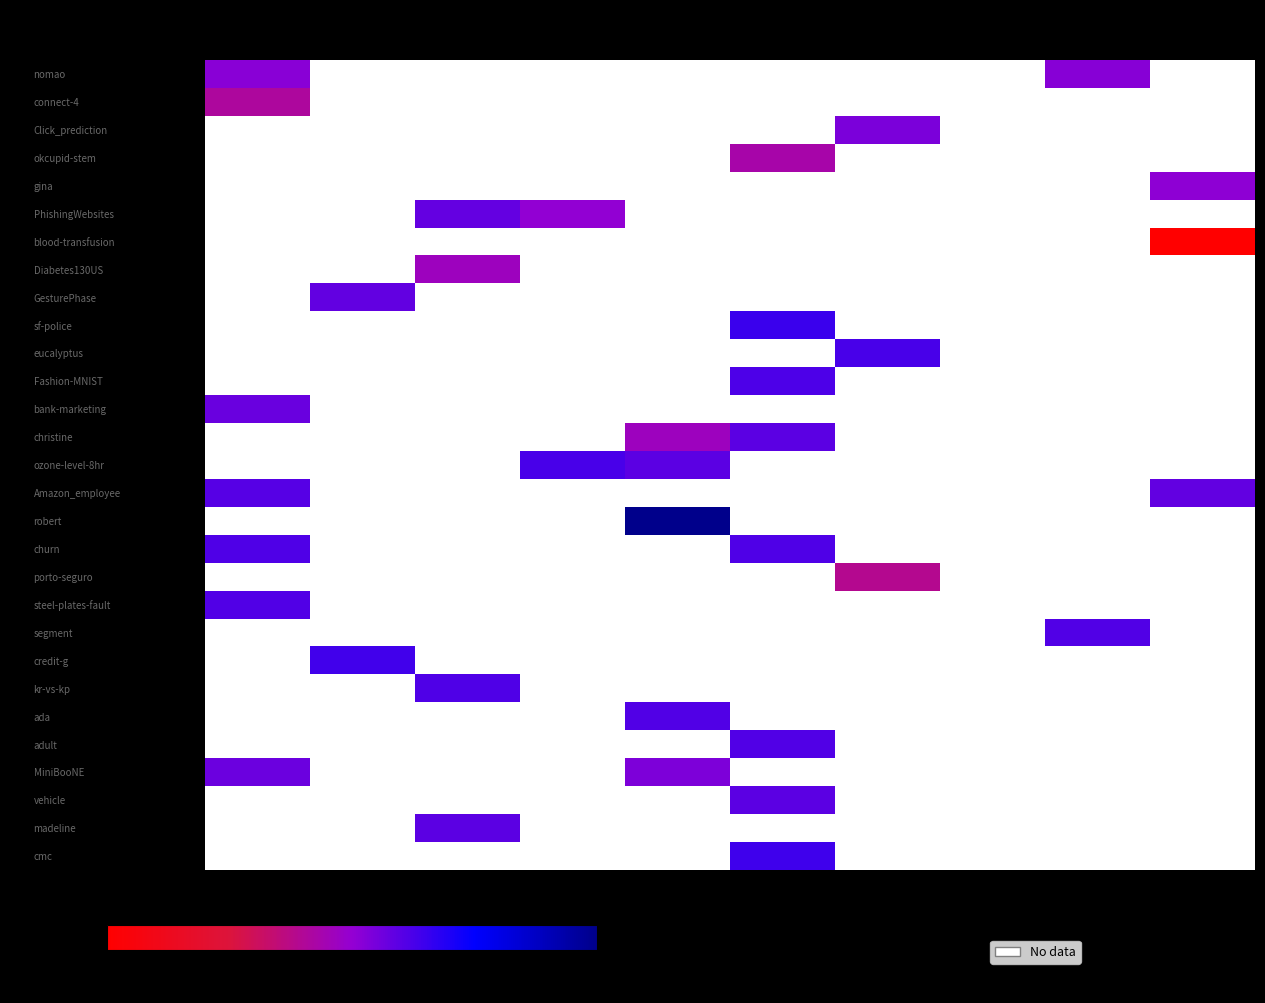

How many categories are shown in the chart?

10